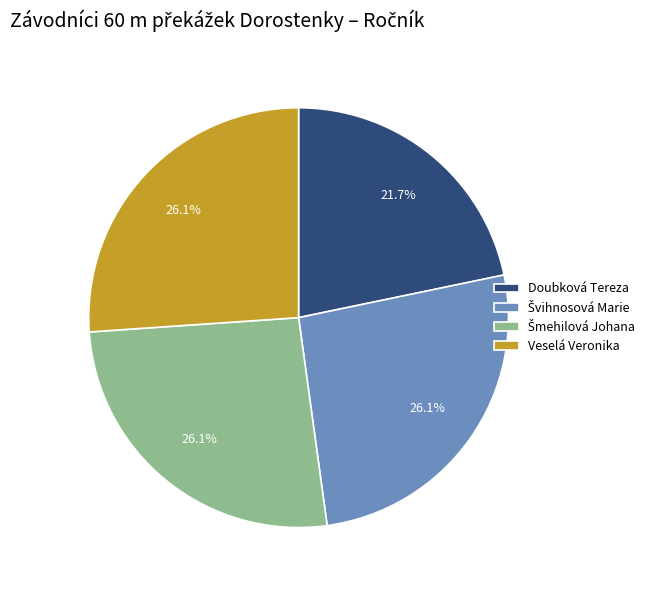

Is there a majority slice in this chart?

No